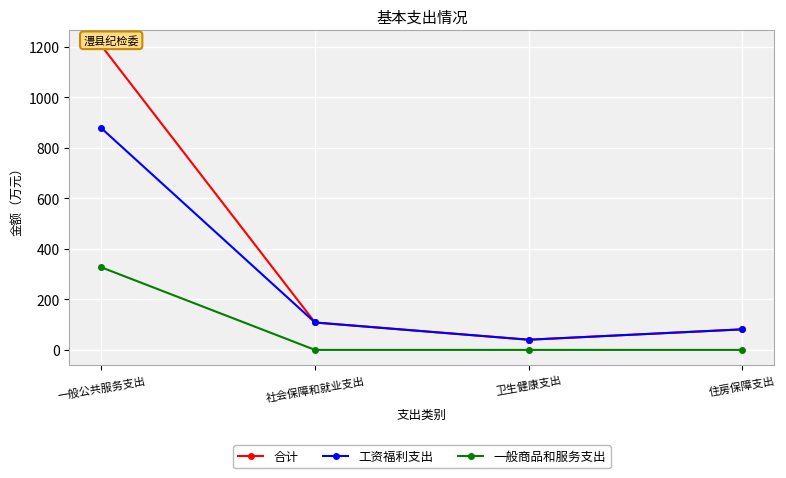

True or false: 工资福利支出 and 一般商品和服务支出 cross at least once.

False